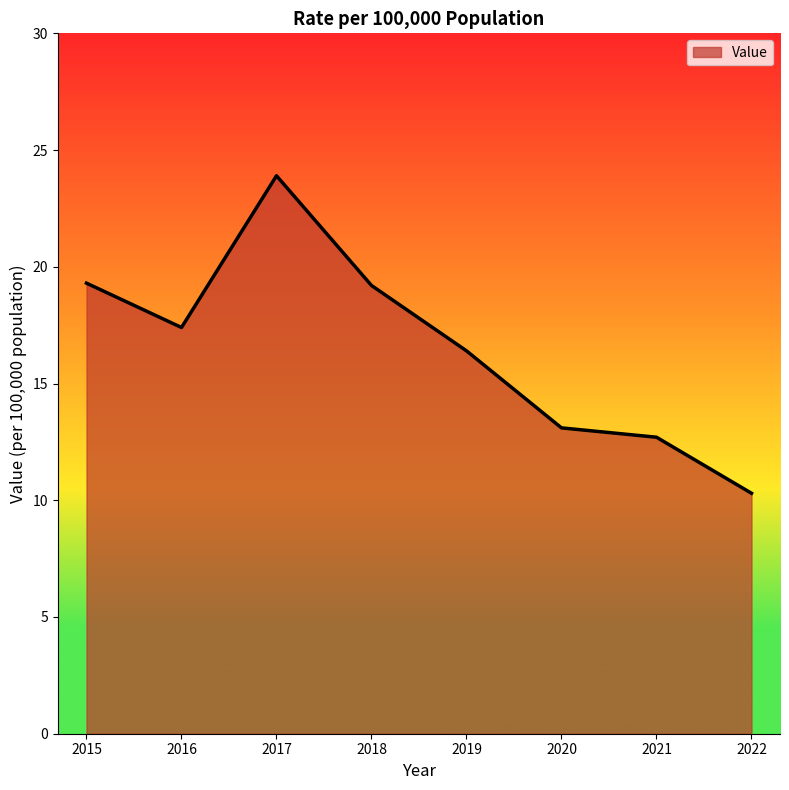

Approximately how many times larger is the value at 2018 compared to 2020?

1.5